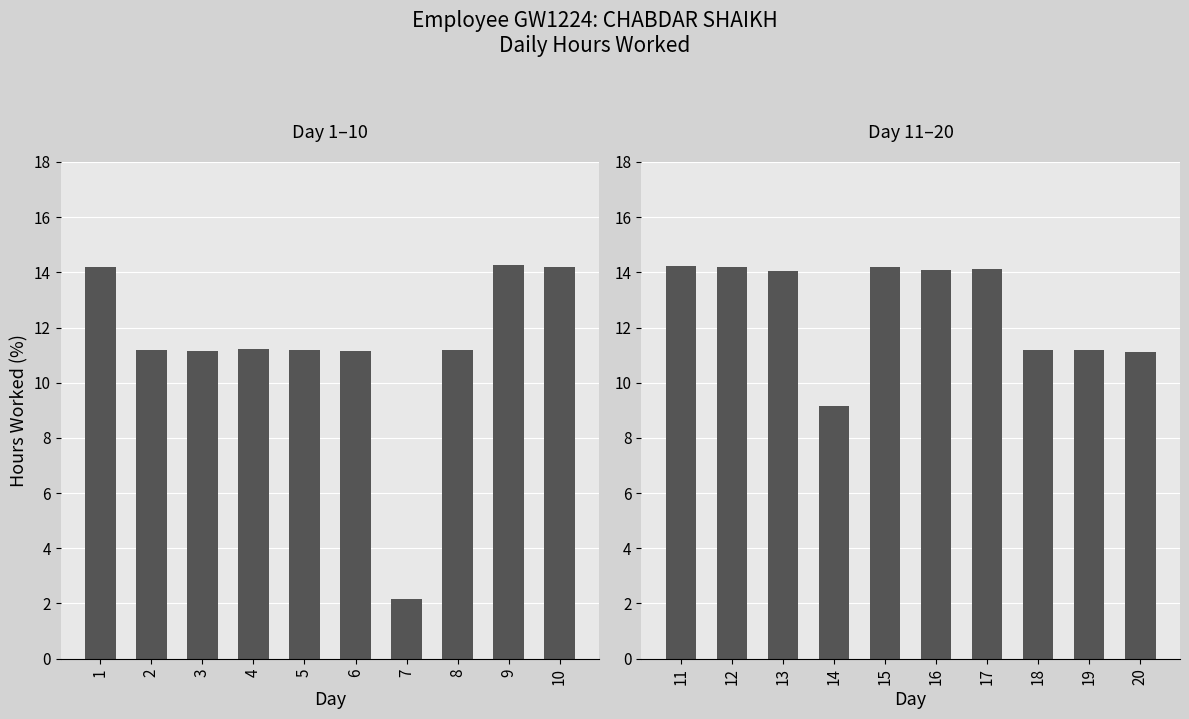

Is the value of Day 11-20 at 2 greater than the value of Day 1-10 at 10?

Yes